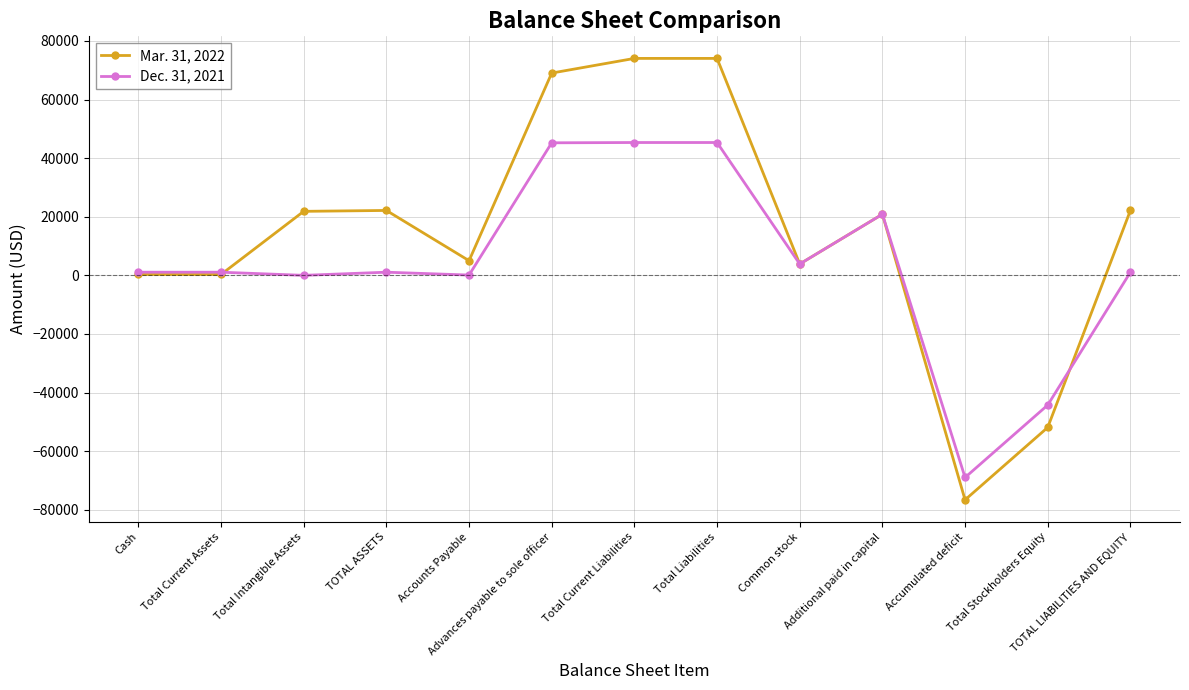

What is the difference between the maximum and minimum values in the Dec. 31, 2021 series?

114306